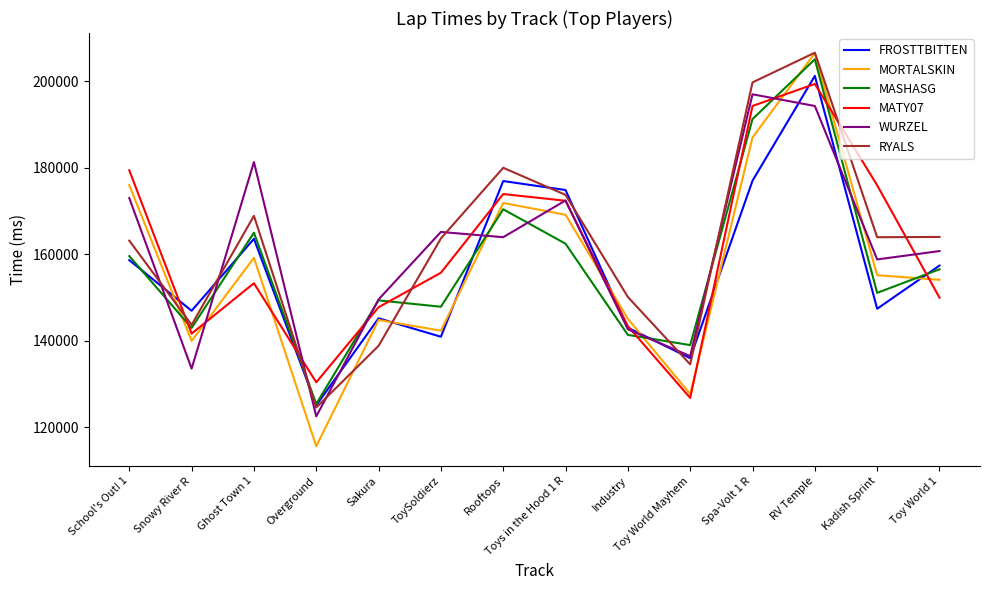

What value does the MATY07 series have at School's Out! 1, to the nearest 10?

179390